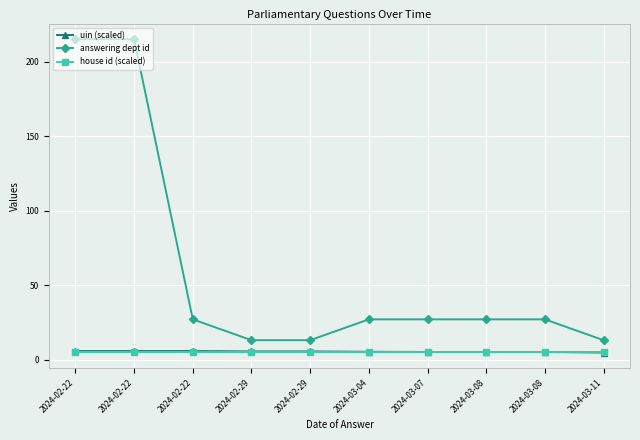

Reading right to left, extract all data points from this chart.

uin (scaled): 2024-03-11=4.7	2024-03-08=5.1	2024-03-08=5.1	2024-03-07=5.1	2024-03-04=5.2	2024-02-29=5.5	2024-02-29=5.5	2024-02-22=5.7	2024-02-22=5.7	2024-02-22=5.7
answering dept id: 2024-03-11=13.0	2024-03-08=27.0	2024-03-08=27.0	2024-03-07=27.0	2024-03-04=27.0	2024-02-29=13.0	2024-02-29=13.0	2024-02-22=27.0	2024-02-22=215.0	2024-02-22=215.0
house id (scaled): 2024-03-11=5.0	2024-03-08=5.0	2024-03-08=5.0	2024-03-07=5.0	2024-03-04=5.0	2024-02-29=5.0	2024-02-29=5.0	2024-02-22=5.0	2024-02-22=5.0	2024-02-22=5.0